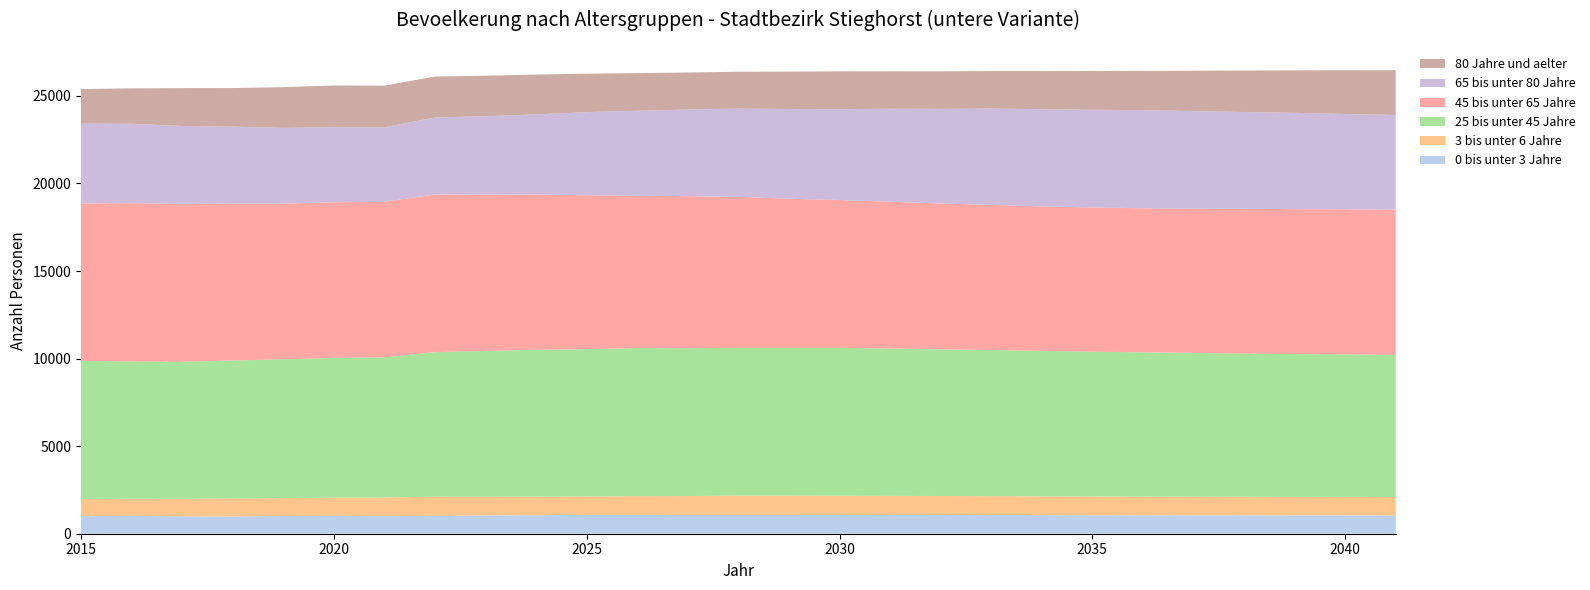

Reading left to right, what are all the values shown in this chart?

0 bis unter 3 Jahre: 2015=1000	2016=1020	2017=991	2018=986	2019=1010	2020=1024	2021=1000	2022=1020	2023=1039	2024=1051	2025=1081	2026=1081	2027=1080	2028=1078	2029=1078	2030=1073	2031=1069	2032=1066	2033=1061	2034=1059	2035=1054	2036=1053	2037=1048	2038=1047	2039=1044	2040=1042	2041=1040
3 bis unter 6 Jahre: 2015=985	2016=981	2017=1005	2018=1029	2019=1025	2020=1040	2021=1063	2022=1097	2023=1075	2024=1069	2025=1052	2026=1064	2027=1070	2028=1096	2029=1094	2030=1094	2031=1091	2032=1088	2033=1084	2034=1080	2035=1076	2036=1072	2037=1068	2038=1064	2039=1061	2040=1058	2041=1055
25 bis unter 45 Jahre: 2015=7883	2016=7837	2017=7822	2018=7879	2019=7919	2020=7980	2021=8005	2022=8252	2023=8325	2024=8385	2025=8403	2026=8457	2027=8443	2028=8441	2029=8443	2030=8444	2031=8419	2032=8373	2033=8345	2034=8304	2035=8260	2036=8235	2037=8205	2038=8177	2039=8154	2040=8139	2041=8115
45 bis unter 65 Jahre: 2015=8990	2016=9037	2017=9015	2018=8952	2019=8894	2020=8881	2021=8880	2022=9004	2023=8918	2024=8864	2025=8790	2026=8690	2027=8683	2028=8617	2029=8512	2030=8442	2031=8376	2032=8332	2033=8286	2034=8244	2035=8236	2036=8225	2037=8241	2038=8266	2039=8272	2040=8286	2041=8290
65 bis unter 80 Jahre: 2015=4558	2016=4532	2017=4447	2018=4398	2019=4323	2020=4293	2021=4260	2022=4393	2023=4481	2024=4575	2025=4746	2026=4860	2027=4946	2028=5042	2029=5123	2030=5191	2031=5310	2032=5397	2033=5500	2034=5553	2035=5580	2036=5601	2037=5569	2038=5526	2039=5501	2040=5440	2041=5408
80 Jahre und aelter: 2015=1971	2016=2022	2017=2161	2018=2202	2019=2327	2020=2376	2021=2376	2022=2339	2023=2314	2024=2273	2025=2195	2026=2149	2027=2112	2028=2104	2029=2135	2030=2158	2031=2141	2032=2149	2033=2142	2034=2177	2035=2214	2036=2240	2037=2304	2038=2368	2039=2422	2040=2497	2041=2560